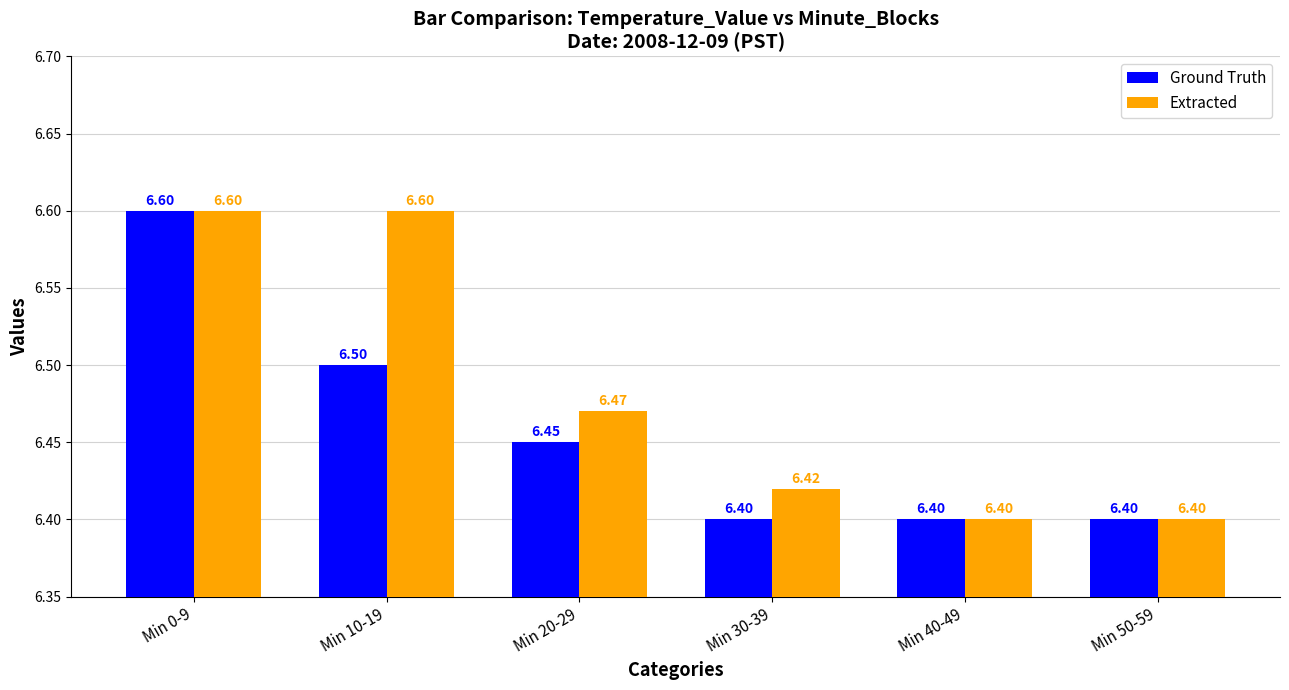

Which category has the highest value in the Ground Truth series?

Min 0-9